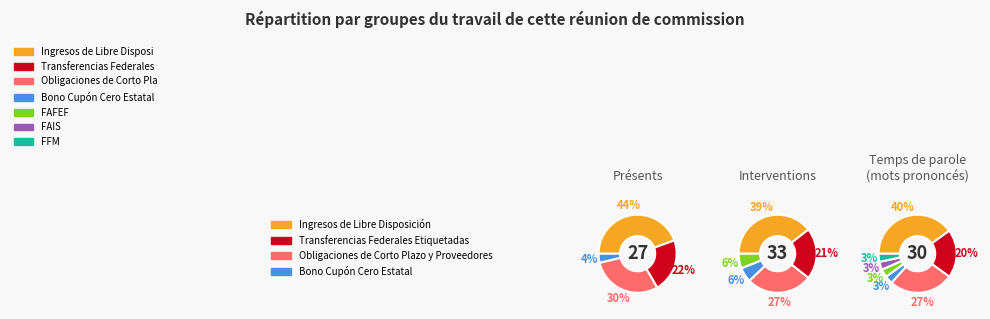

To the nearest percent, what percentage of the pie is FAFEF?

3%